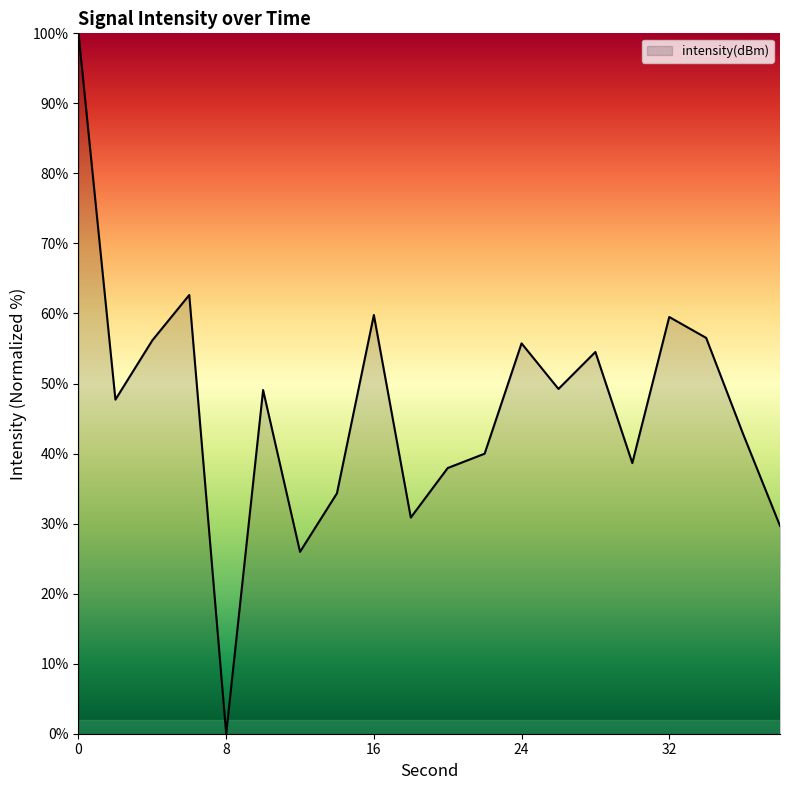

What is the maximum value shown in the chart?

100.0